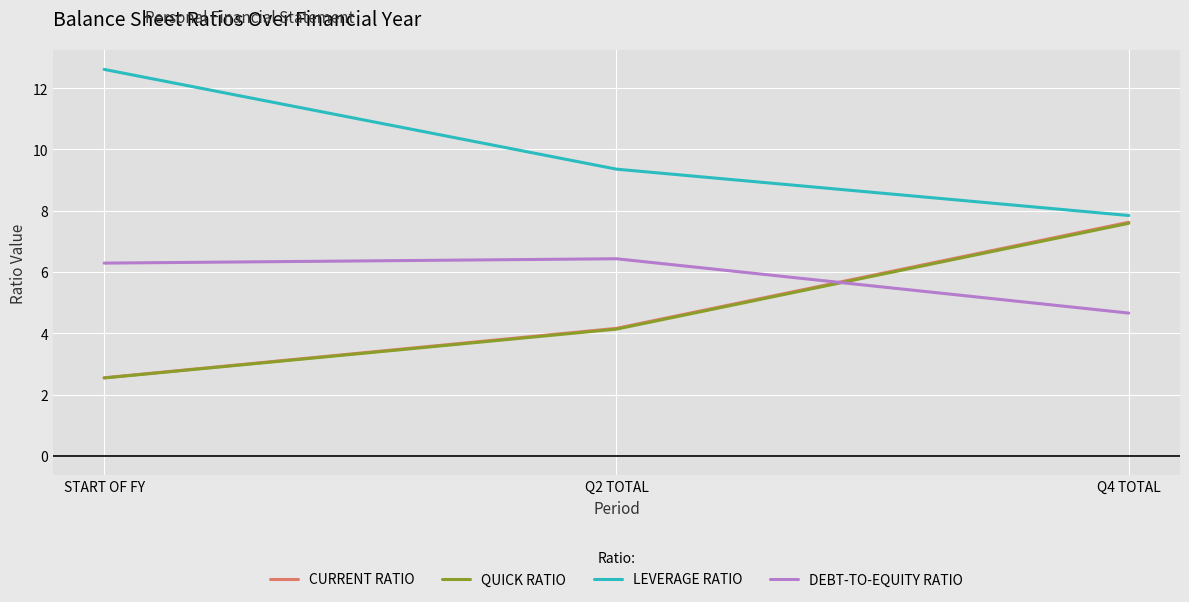

What position from the right is Q2 TOTAL?

2